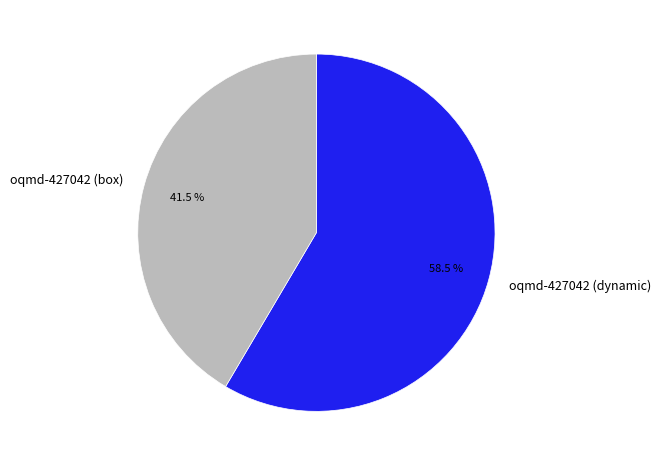

Does oqmd-427042 (dynamic) represent more than half of the total?

Yes